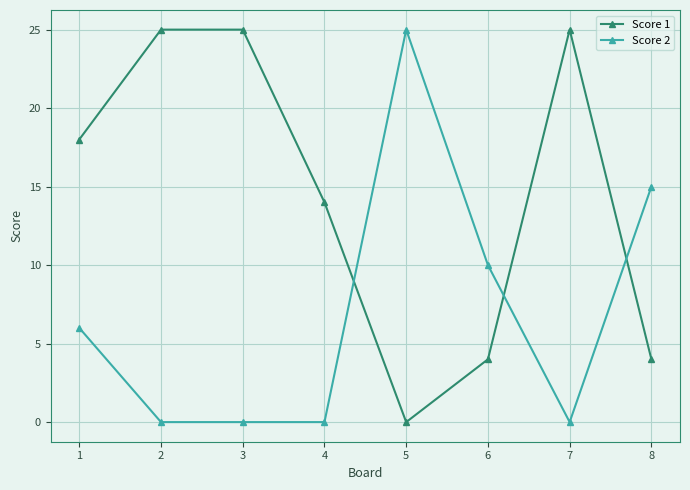

How many categories are shown in the chart?

8